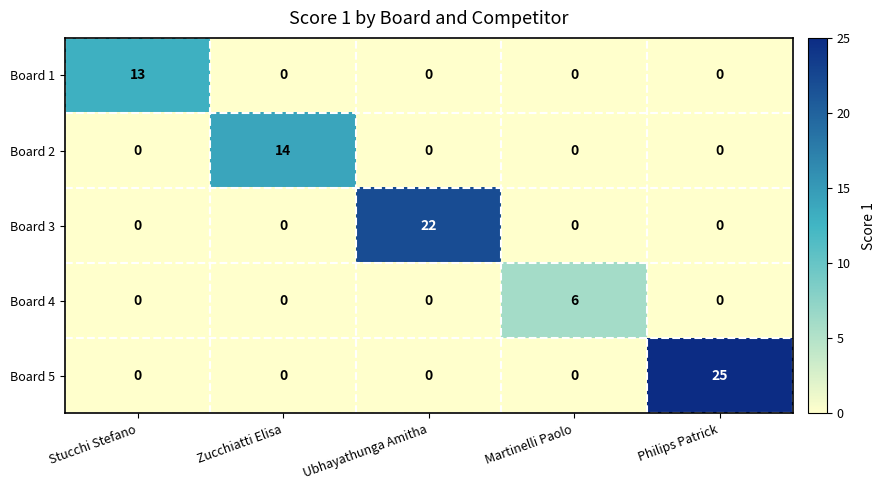

What is the difference between the Board 2 values at Zucchiatti Elisa and Philips Patrick?

14